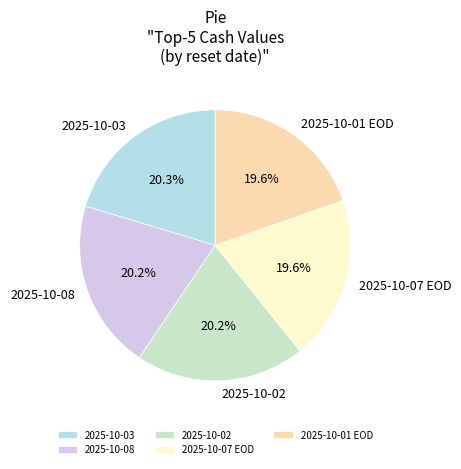

Which has a higher value, 2025-10-07 EOD or 2025-10-03?

2025-10-03